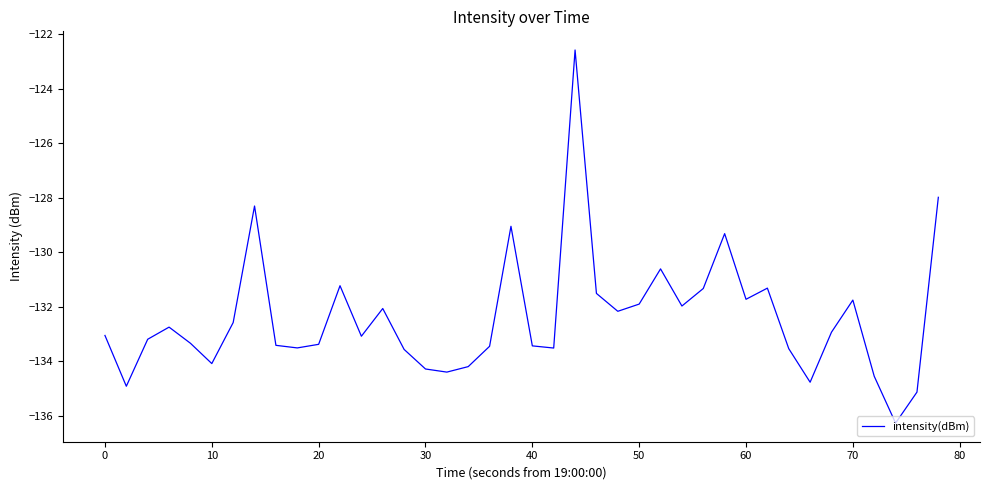

How many values are below -133?

21